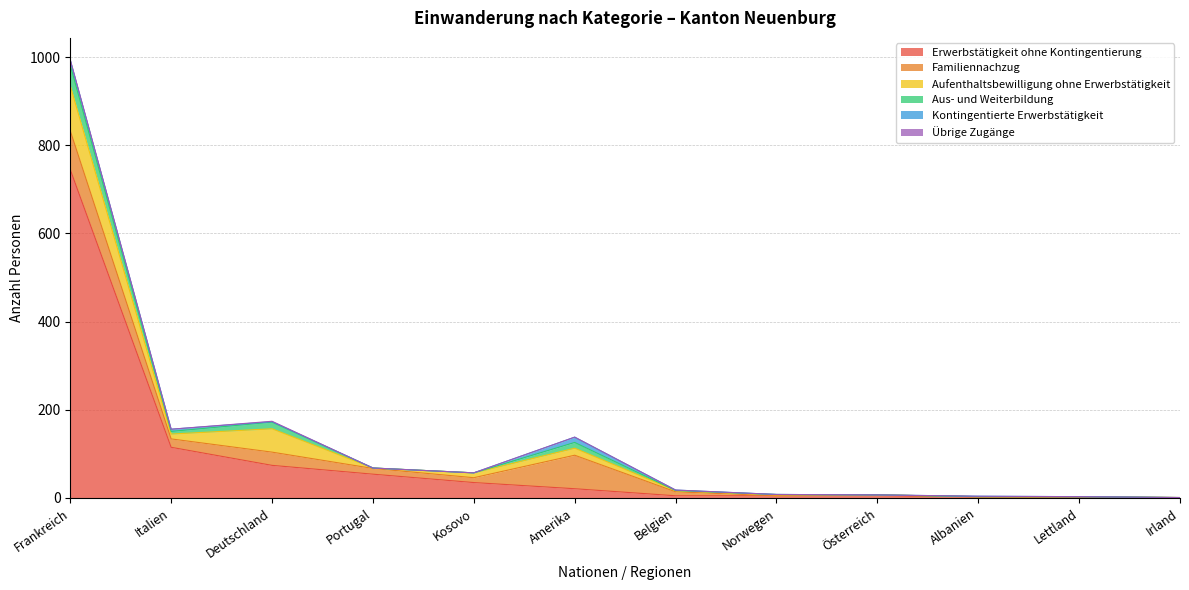

What is the highest value of the Übrige Zugänge series?

1